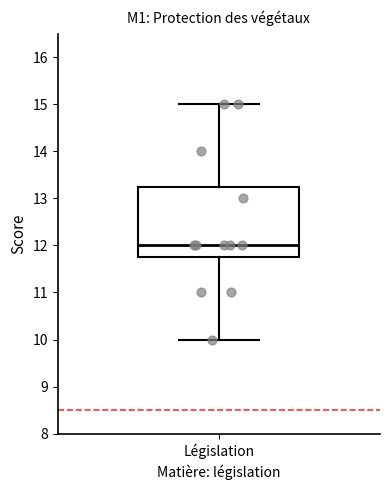

Read this box plot against the y-axis: the position of the median line, the range covered by the box, and the ends of both whiskers. The values are not printed on the chart, so give them approximately, as read against the axis.

median 12.0, box 11.8 to 13.3, whiskers 10.0 to 15.0